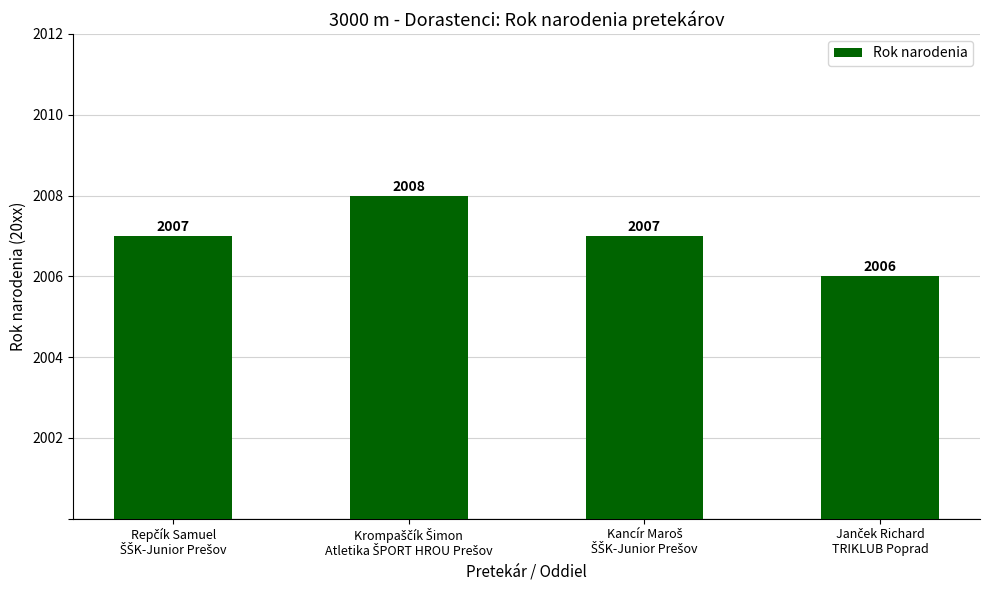

Rank the categories by value from lowest to highest.

Janček Richard
TRIKLUB Poprad, Repčík Samuel
ŠŠK-Junior Prešov, Kancír Maroš
ŠŠK-Junior Prešov, Krompaščík Šimon
Atletika ŠPORT HROU Prešov